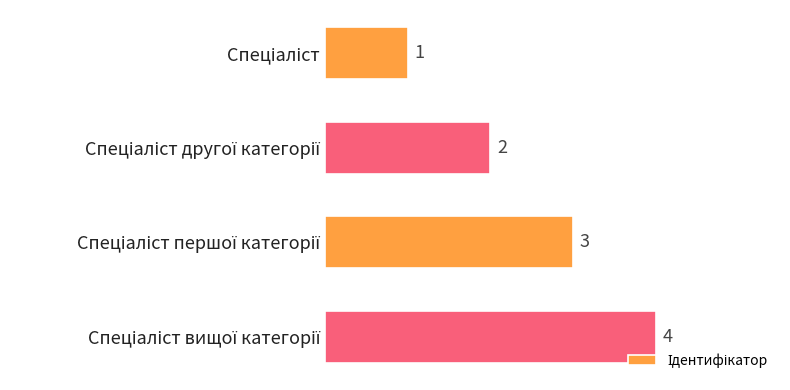

Does the chart contain any negative values?

No